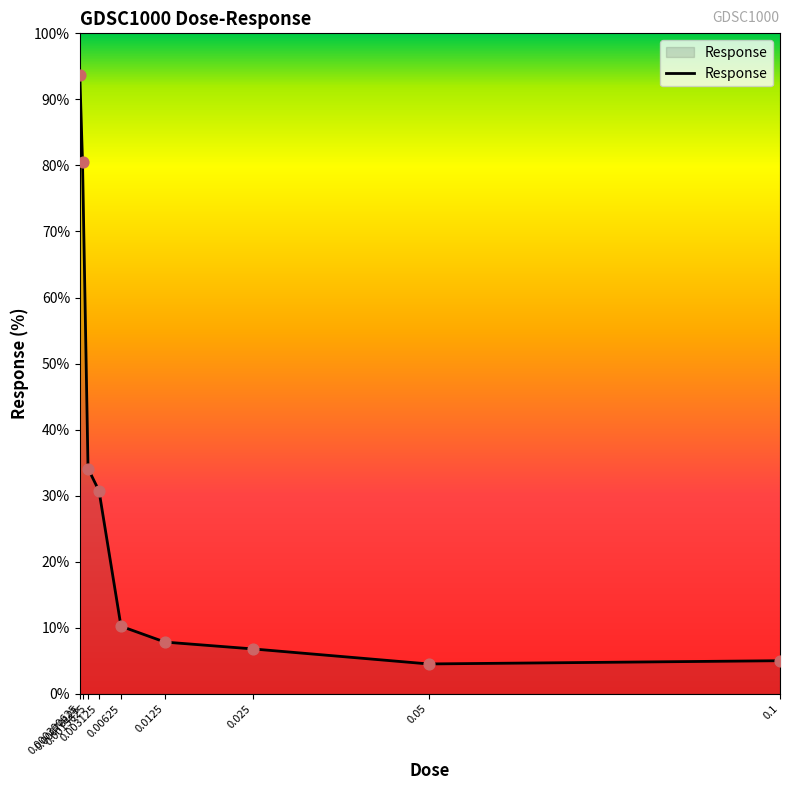

Approximately how many times larger is the value at 0.0125 compared to 0.003125?

0.3